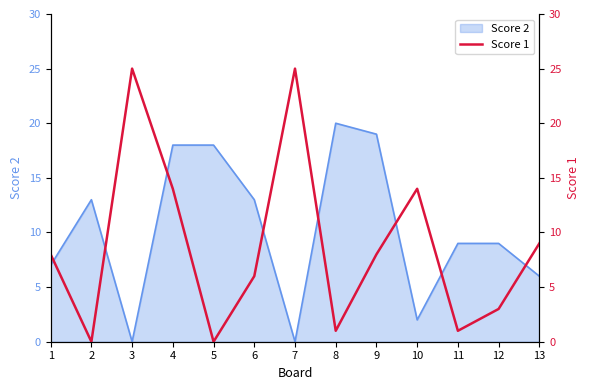

What is the value of the 13th point from the left?

9